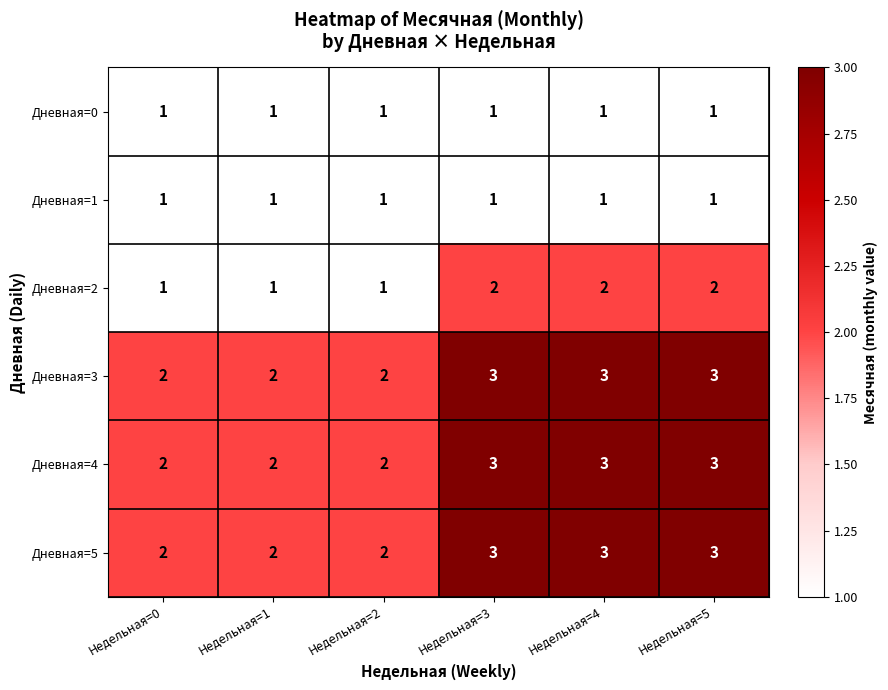

The value of Дневная=3 at Недельная=3 is 3. True or false?

True